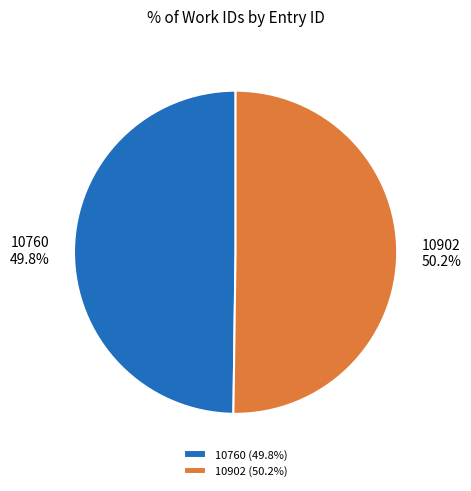

Is the sum of 10902 and 10760 greater than half?

Yes